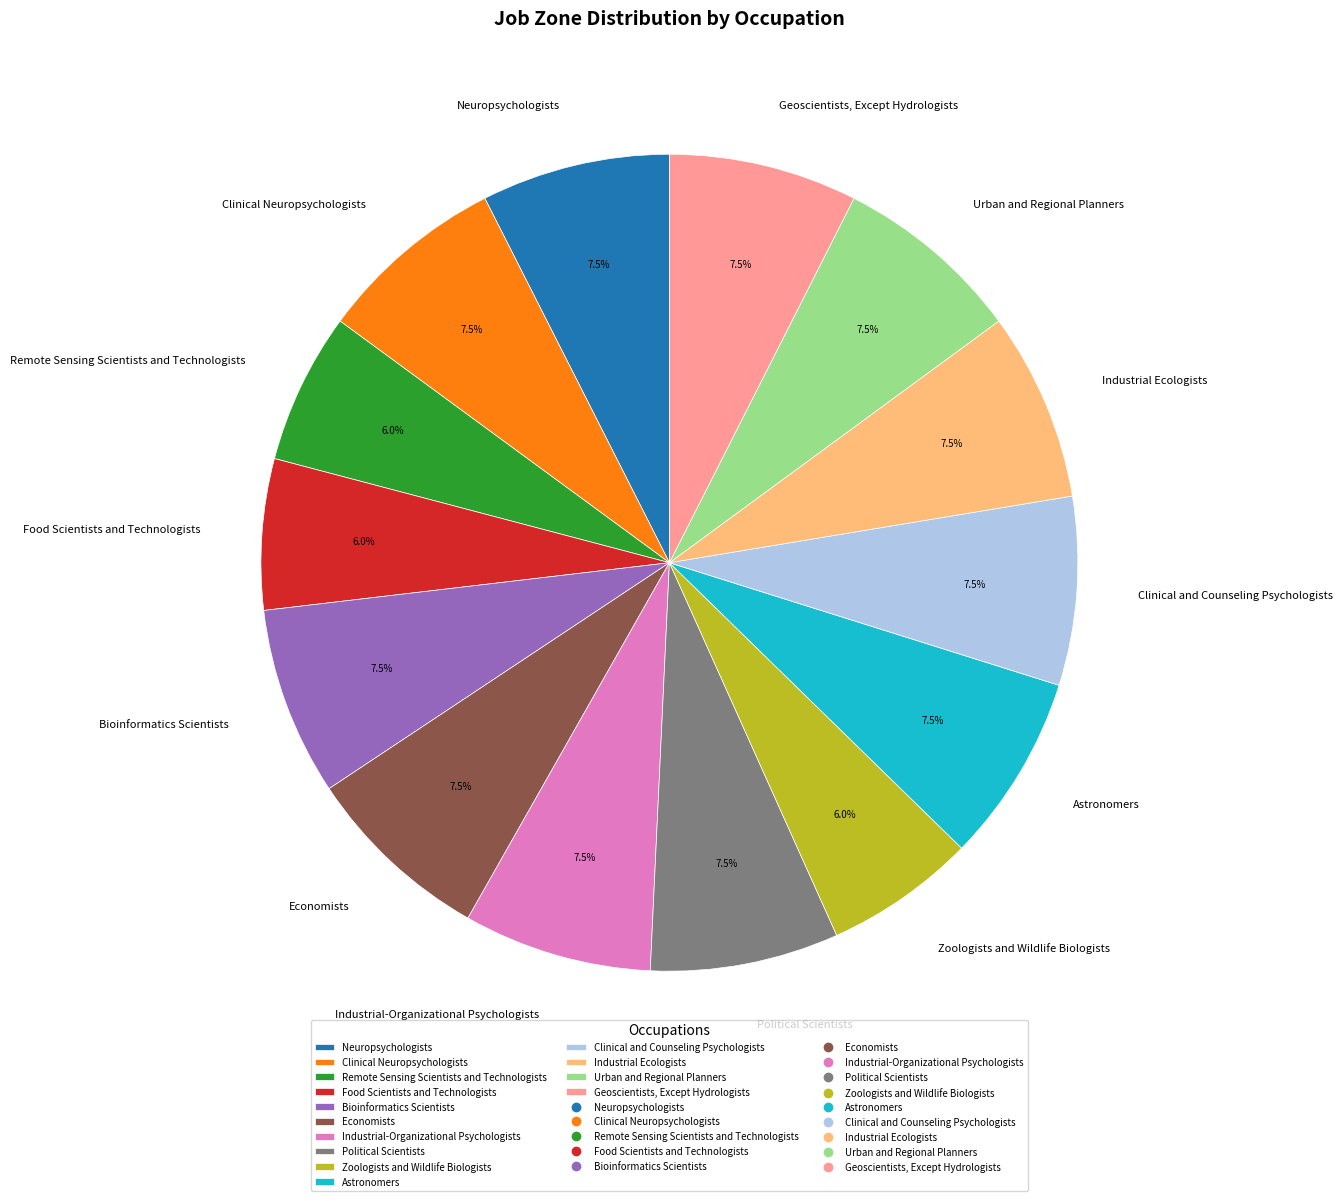

What percentage do Political Scientists and Economists together represent?

14.9%